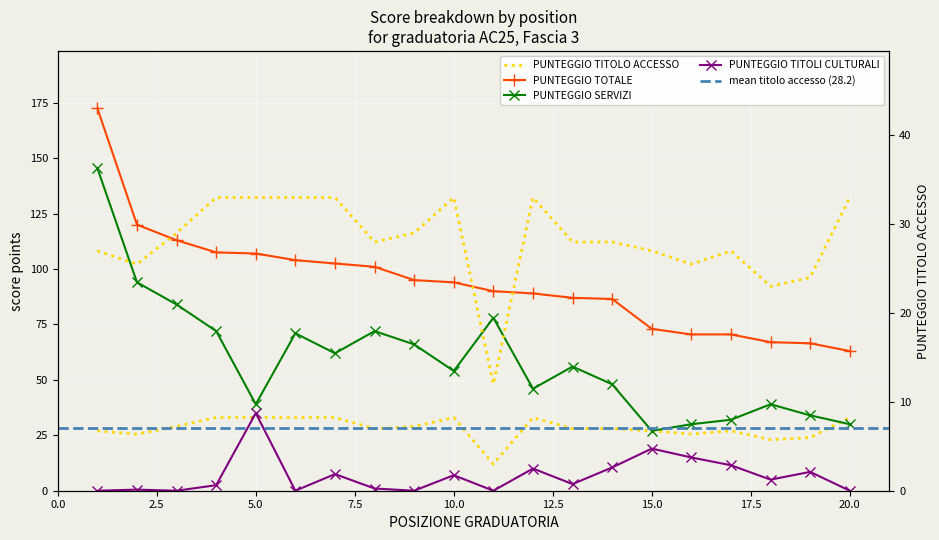

Read the PUNTEGGIO TITOLI CULTURALI value at 5.

35.0